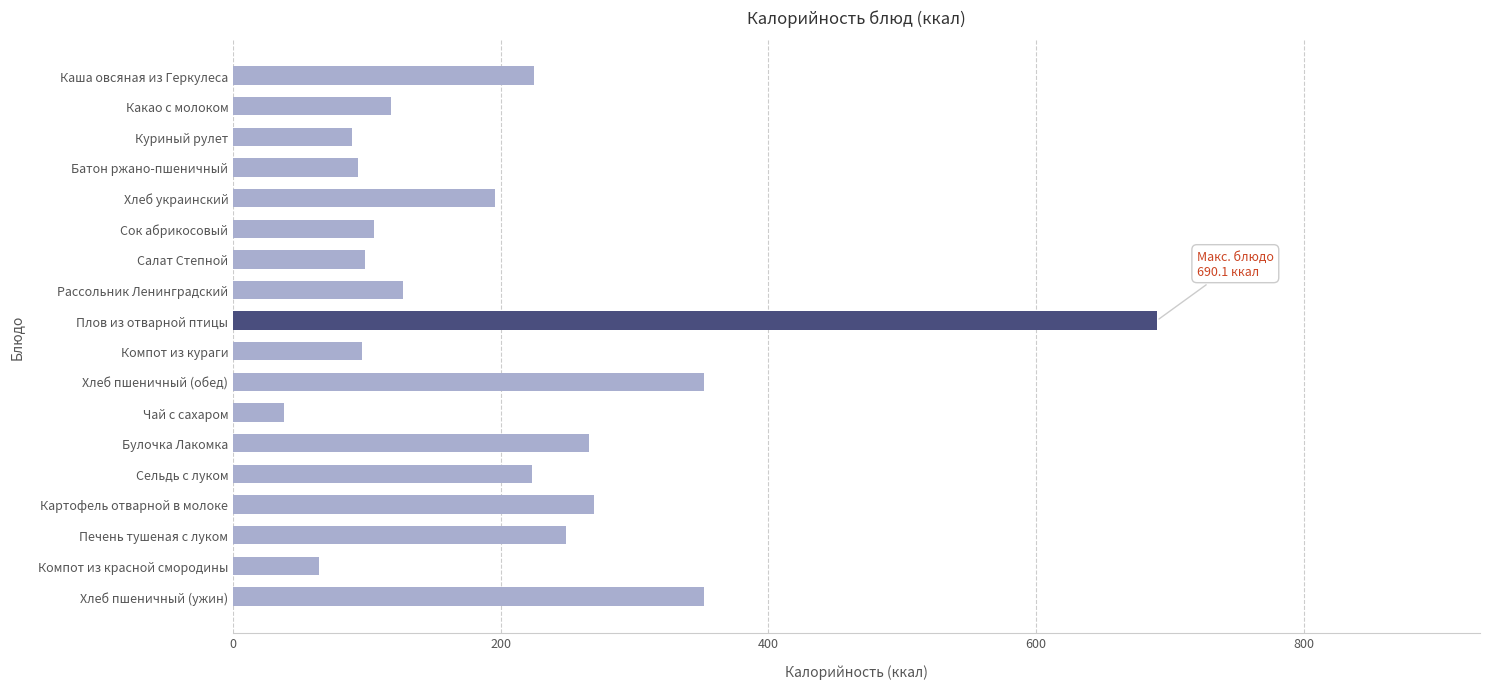

Is it true that the value at Сок абрикосовый is 105.6?

True